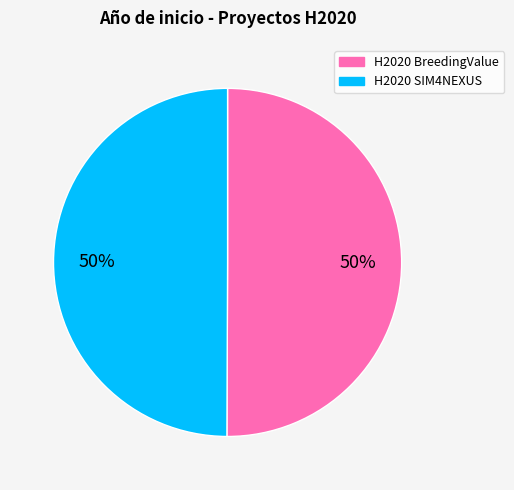

How many segments does this pie chart have?

2